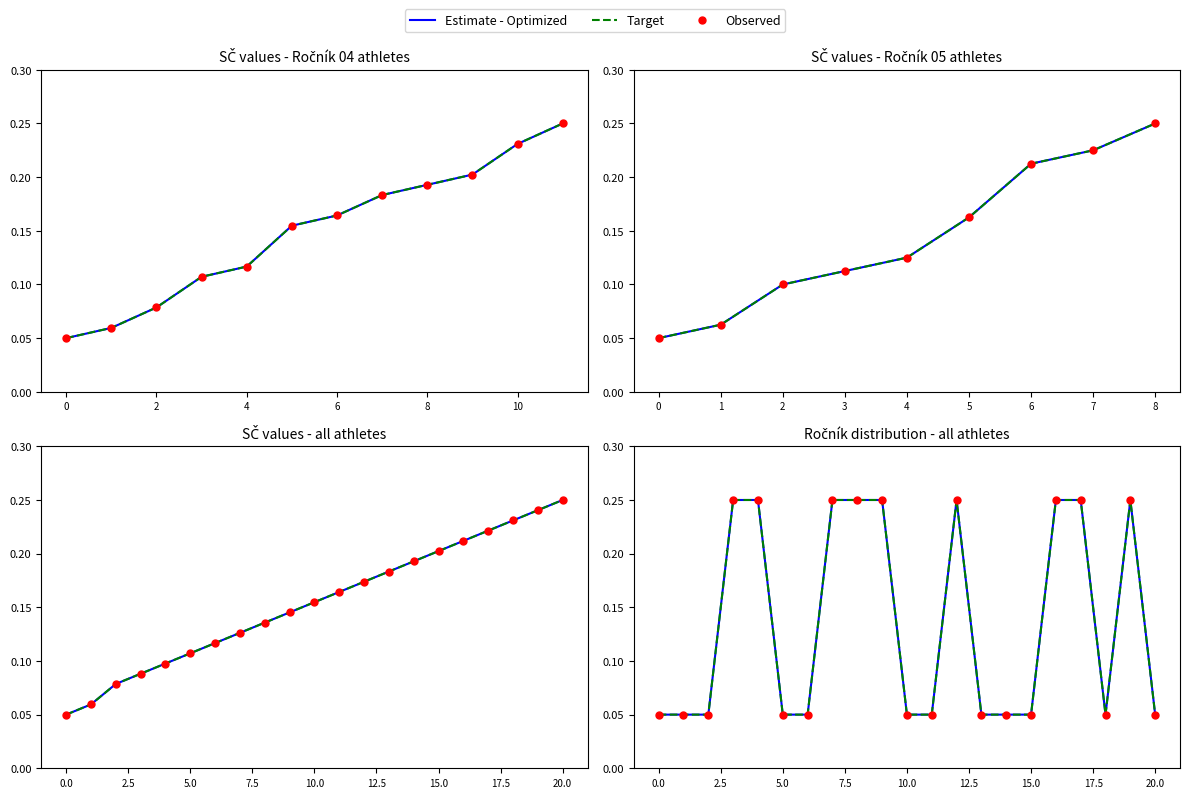

Which series has the largest total across all categories?

Estimate - Optimized